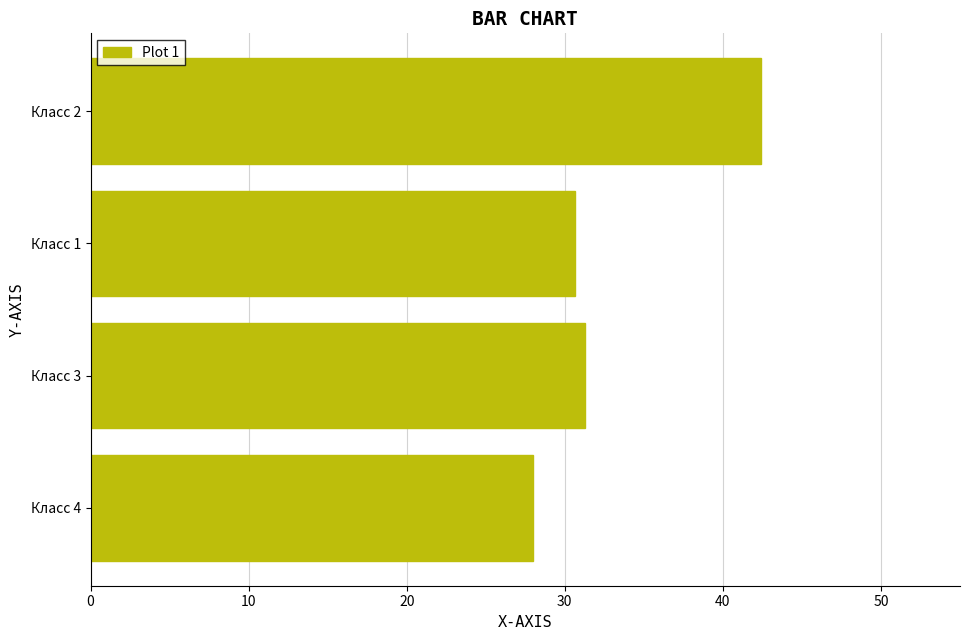

List the labels in order of value, smallest first.

Класс 4, Класс 1, Класс 3, Класс 2